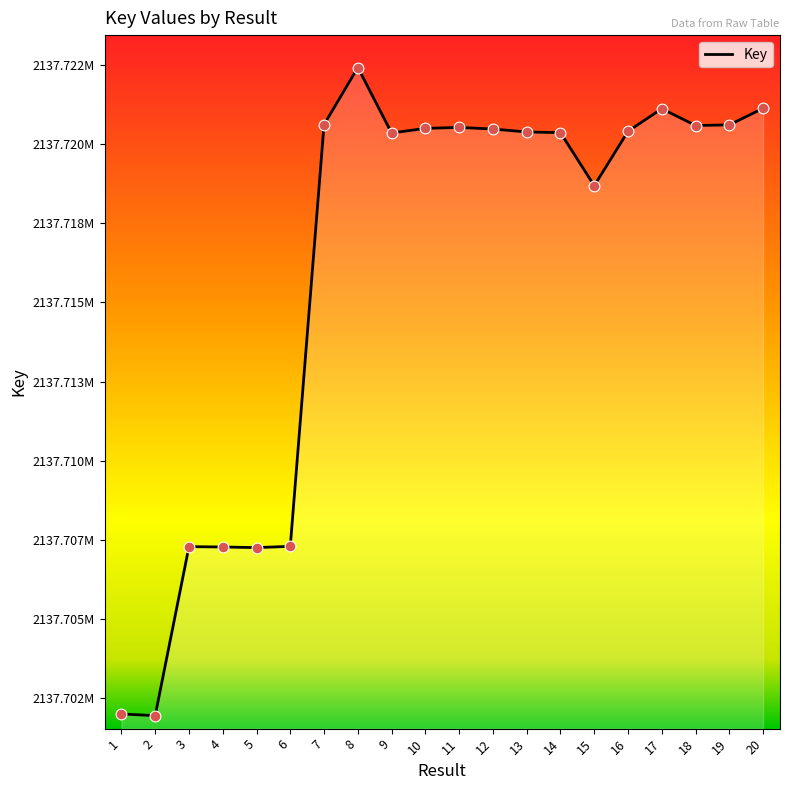

What is the change in value from 11 to 19?

+80